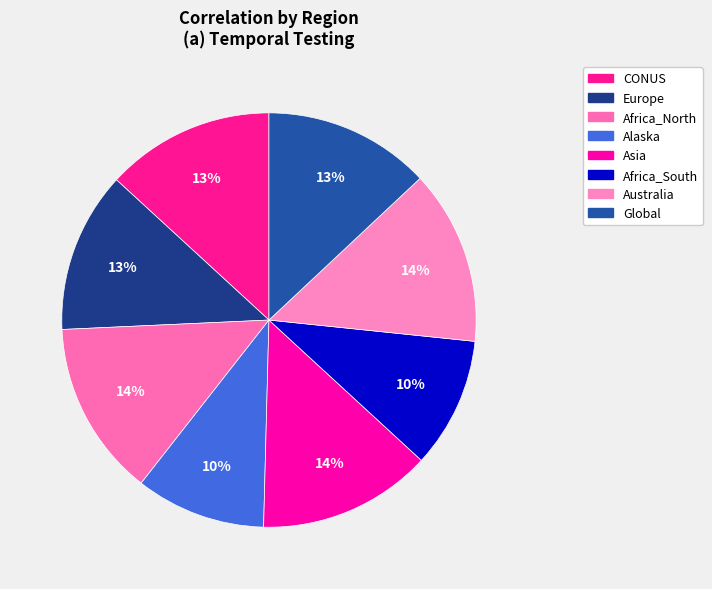

To the nearest percent, what percentage of the pie is Asia?

14%